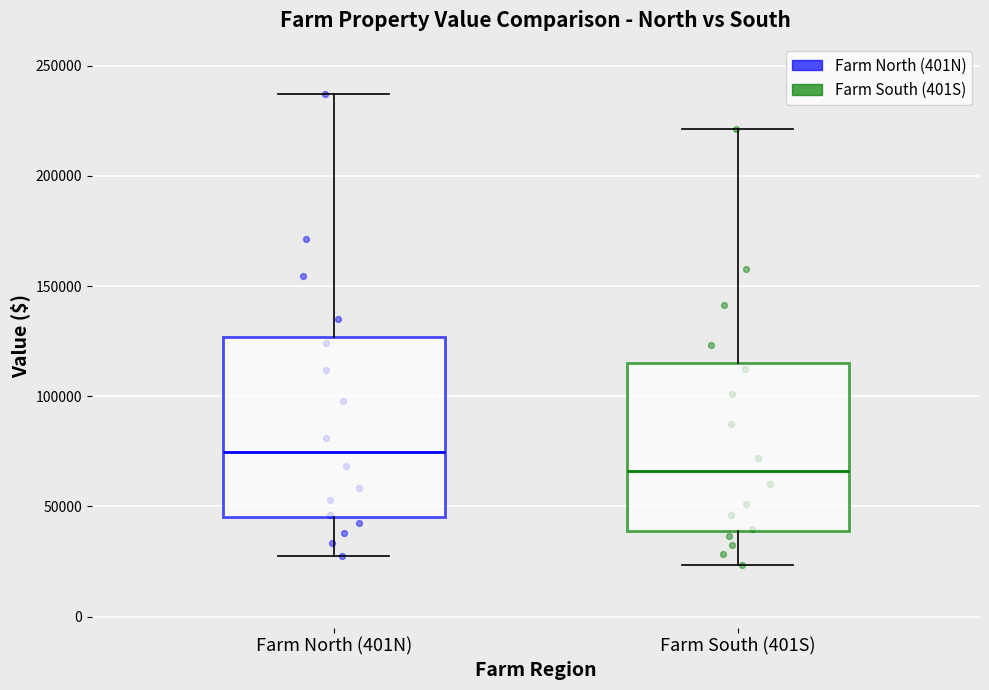

Which box is the tallest, from its lower edge to its upper edge?

Farm North (401N)